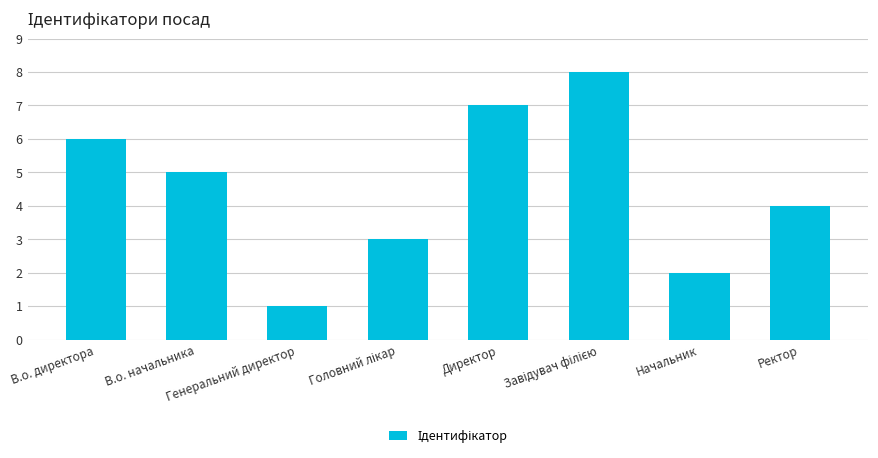

Between В.о. директора and Начальник, which is larger?

В.о. директора